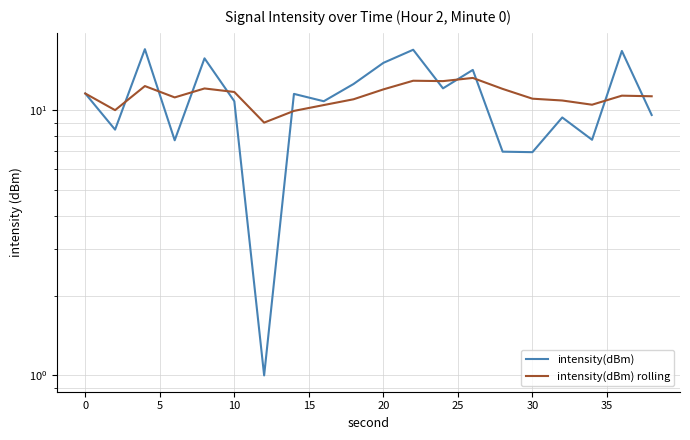

The intensity(dBm) series shows 6.5 at 19. True or false?

False